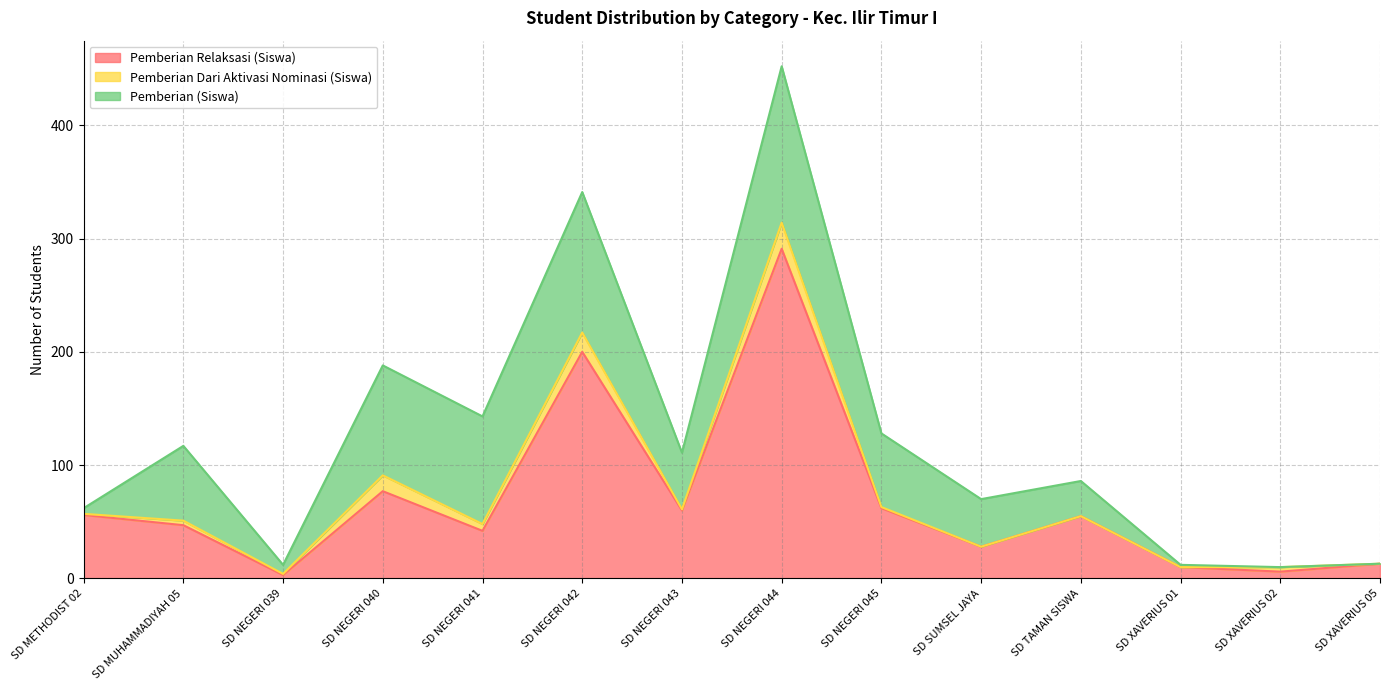

Which series has the largest total across all categories?

Pemberian Relaksasi (Siswa)